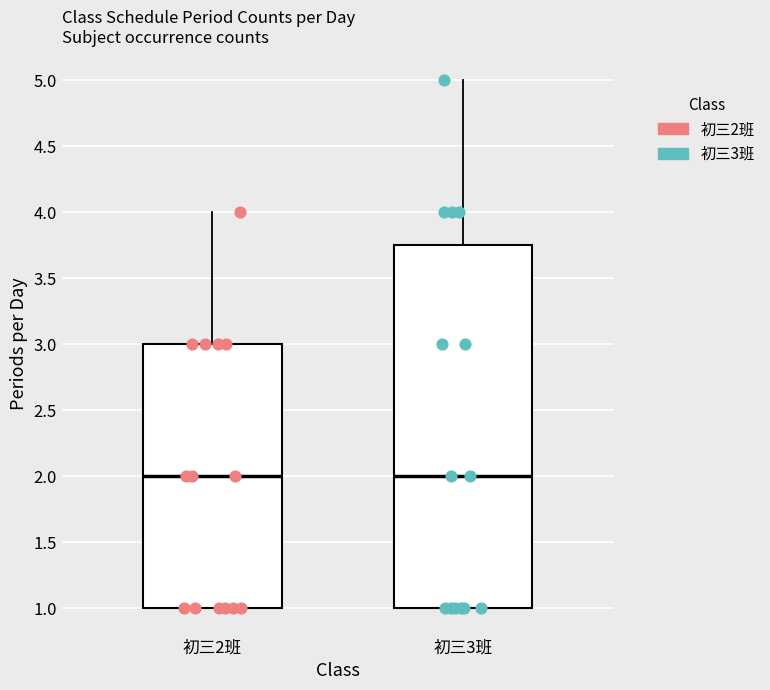

Reading left to right, read every box against the y-axis: the position of its median line, the range the box covers, and the ends of its whiskers. The values are not printed on the chart, so give them approximately, as read against the axis.

初三2班: median 2.00, box 1.00 to 3.00, whiskers 1.00 to 4.00
初三3班: median 2.00, box 1.00 to 3.75, whiskers 1.00 to 5.00